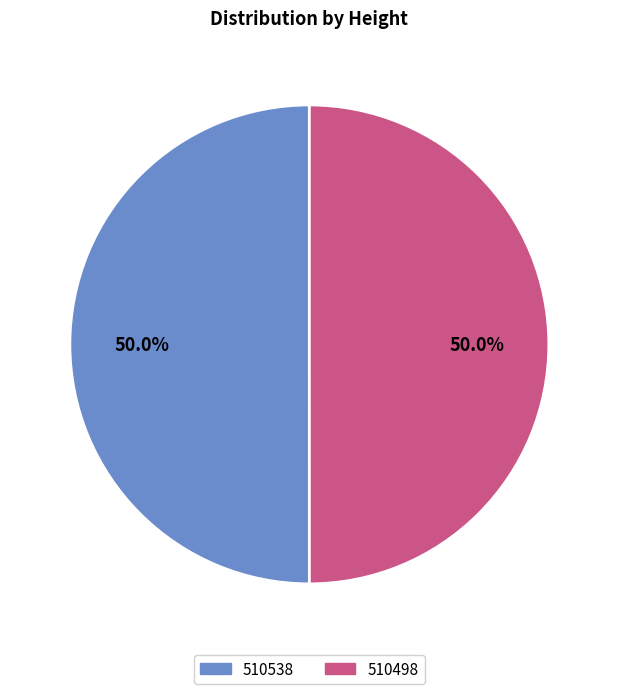

What percentage is NOT represented by 510498?

50.0%